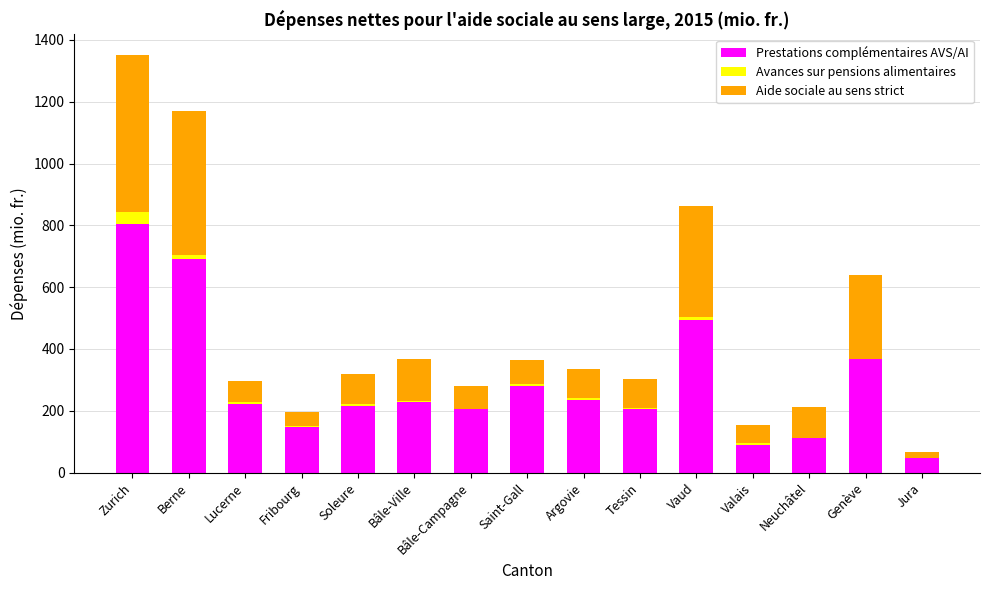

Are the bars grouped side by side (vs. stacked)?

No